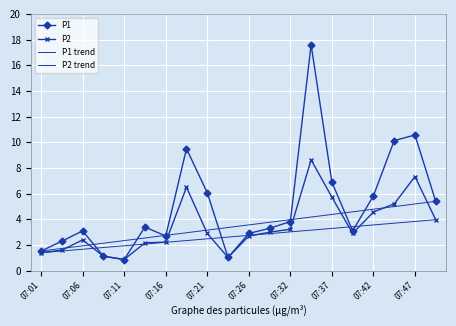

Which series has the widest spread of values?

P1